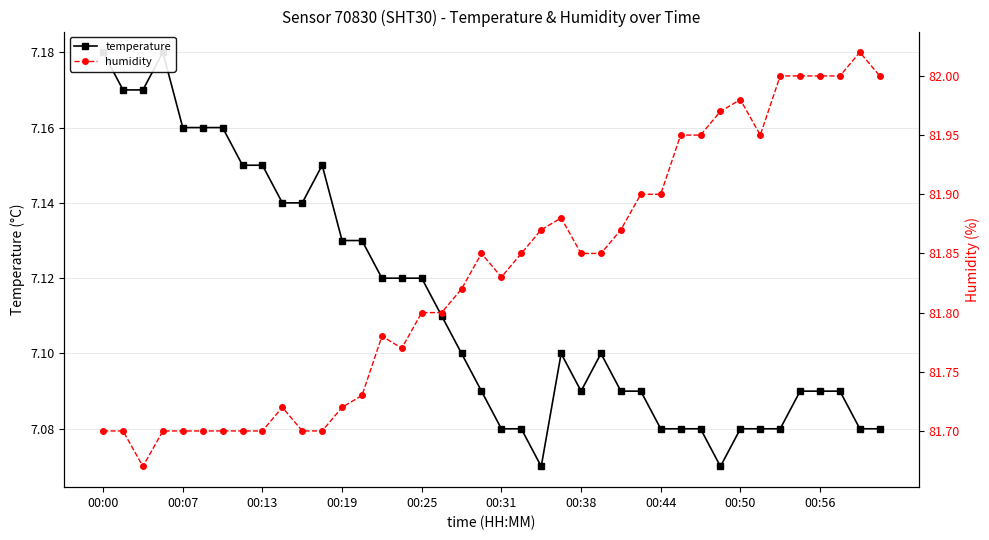

True or false: humidity and temperature intersect in this chart.

False